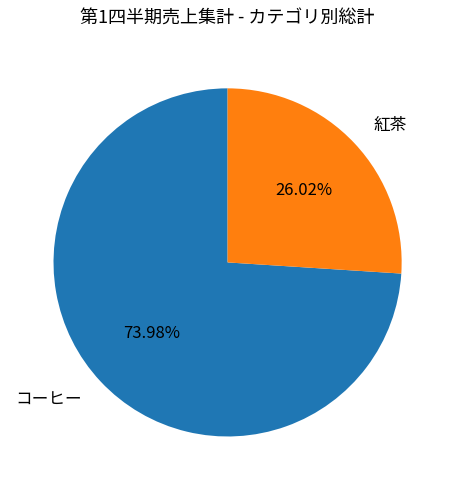

Which category has the biggest portion of the pie?

コーヒー